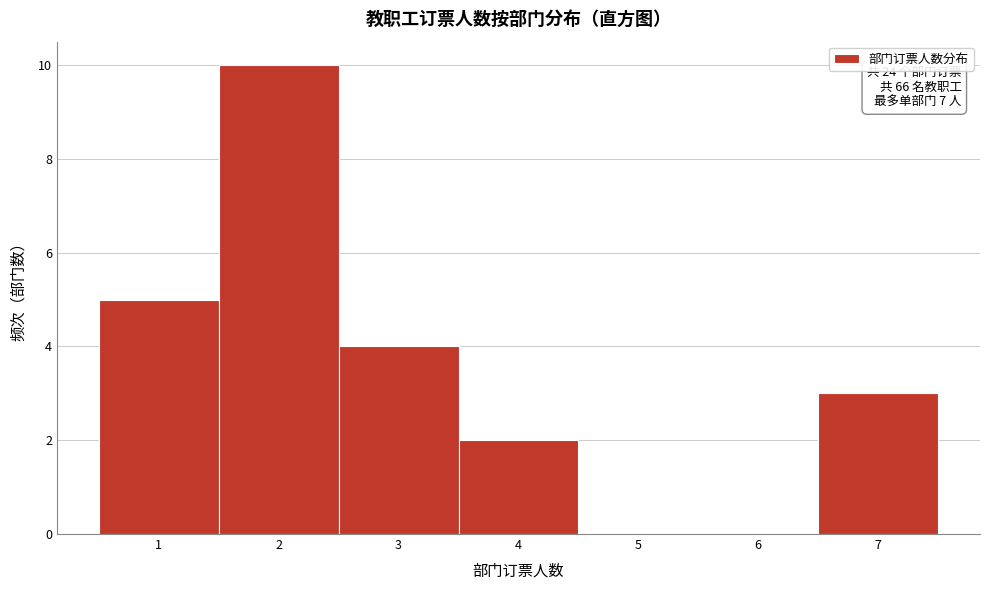

Reading left to right, what are all the values shown in this chart?

1=5	2=10	3=4	4=2	5=0	6=0	7=3